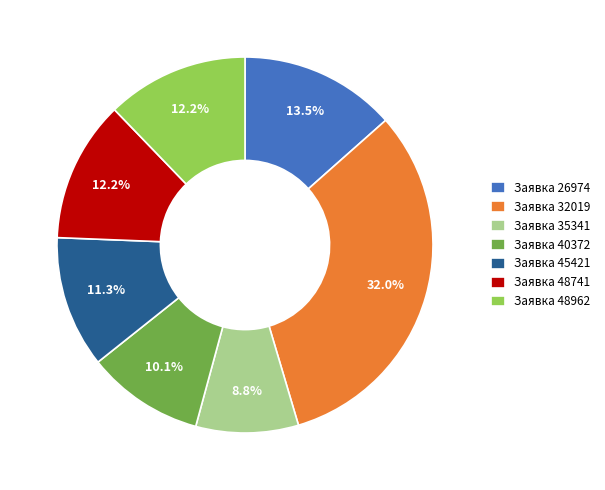

Which category has the smallest portion of the pie?

Заявка 35341